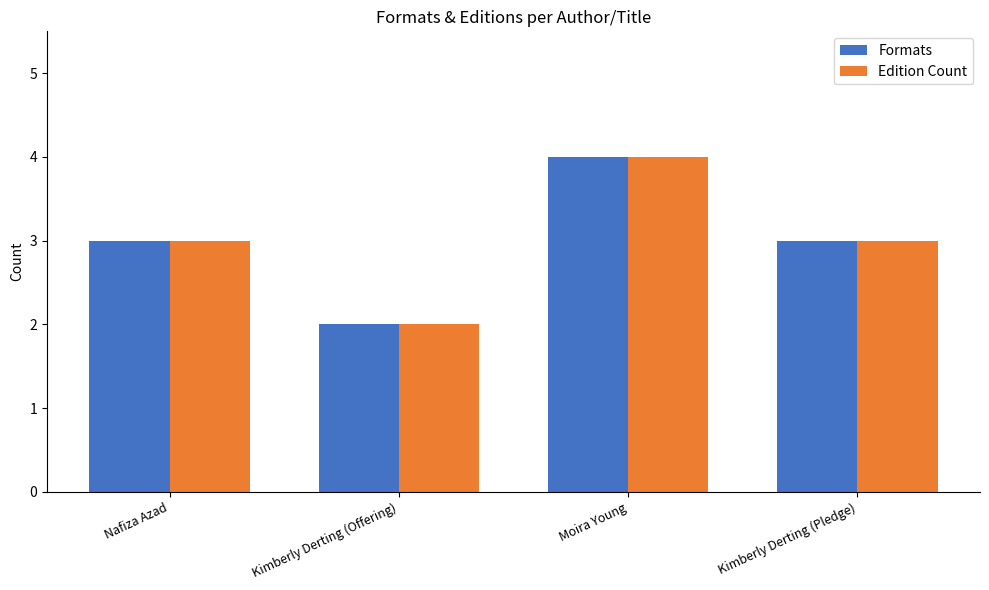

At which category does the chart reach its peak across all series?

Moira Young